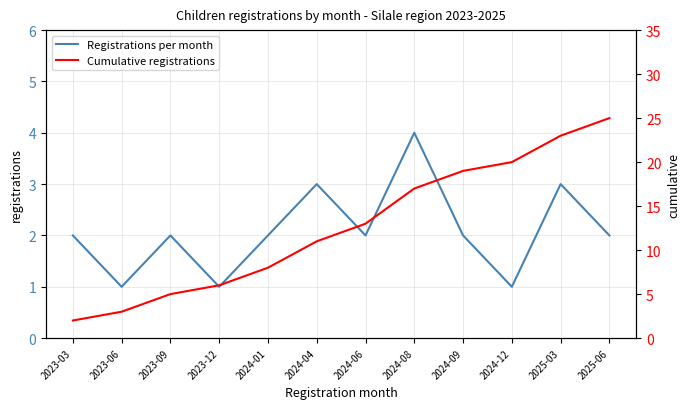

How many values in the Cumulative registrations series are below 13?

6